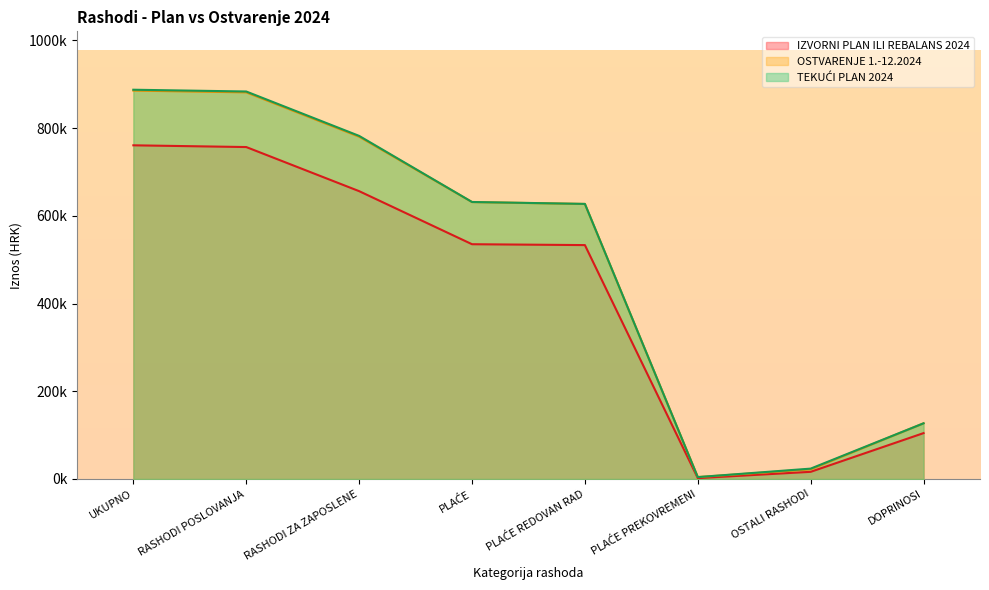

List the labels in order of TEKUĆI PLAN 2024 value, smallest first.

PLAĆE PREKOVREMENI, OSTALI RASHODI, DOPRINOSI, PLAĆE REDOVAN RAD, PLAĆE, RASHODI ZA ZAPOSLENE, RASHODI POSLOVANJA, UKUPNO